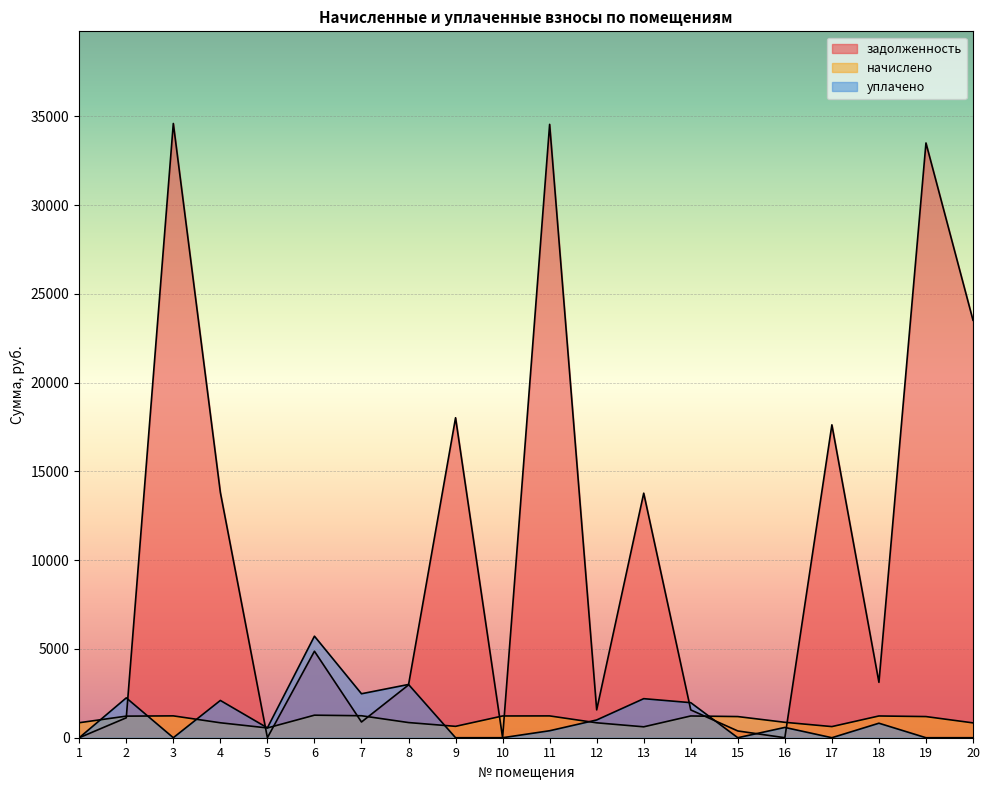

How many lines are shown in the chart?

3